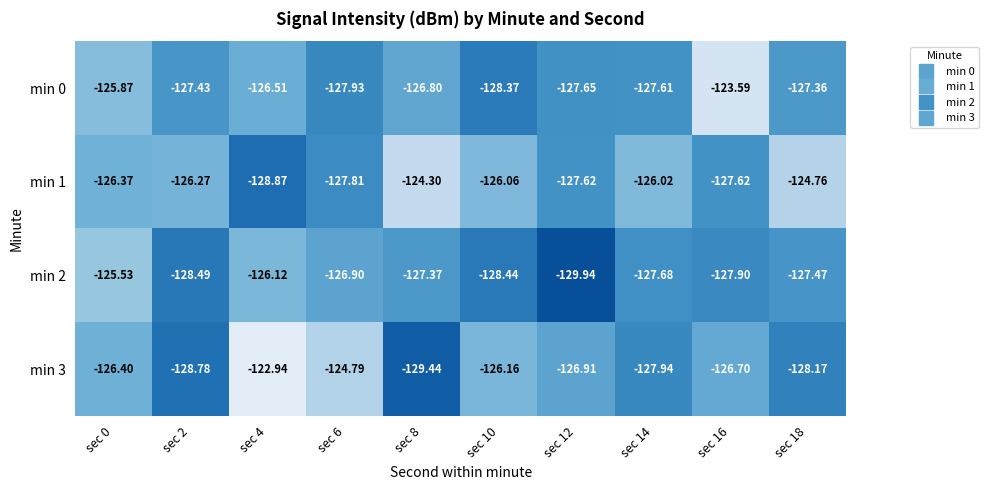

Count the number of data series in this chart.

4